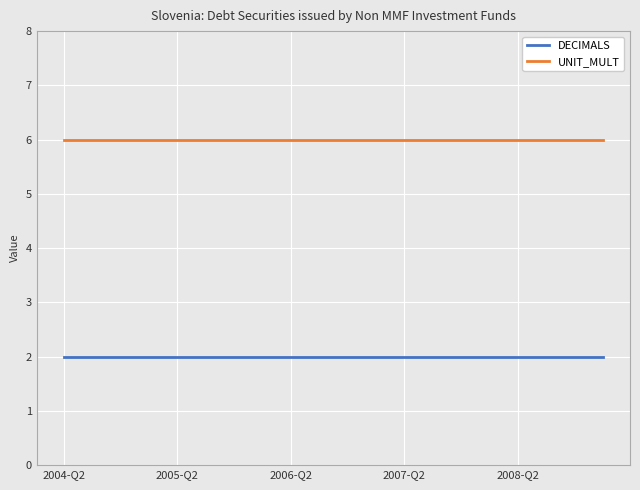

True or false: DECIMALS and UNIT_MULT cross at least once.

False